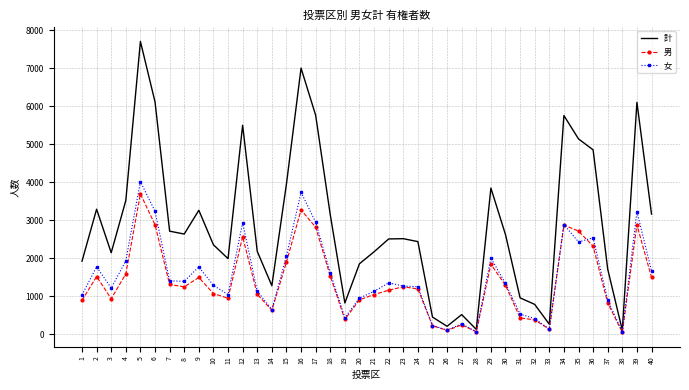

True or false: 計 has more than 2 interior local peaks.

True